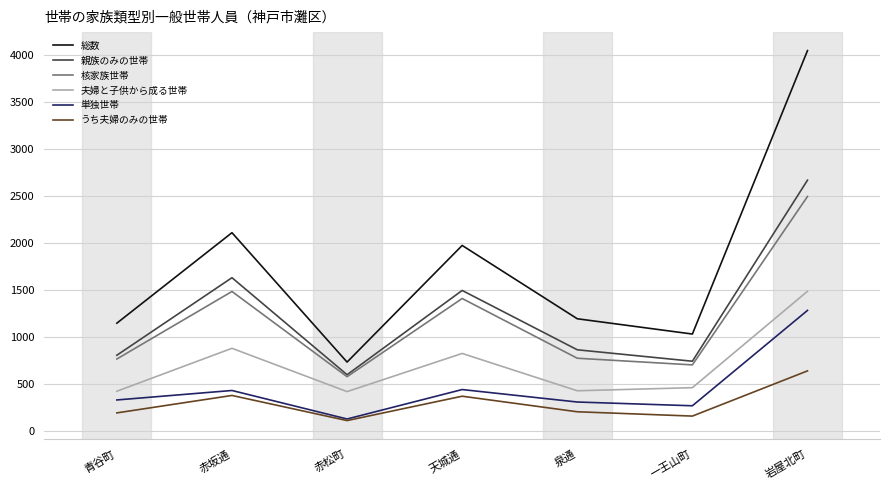

The value of うち夫婦のみの世帯 at 天城通 is 96. True or false?

False